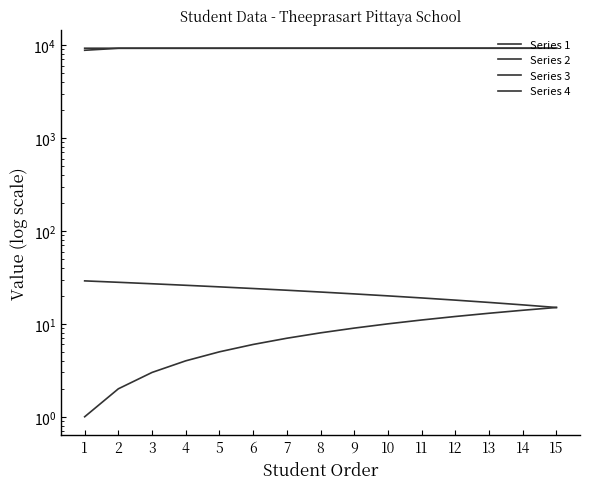

What is the sum of all Series 4 values?

138855